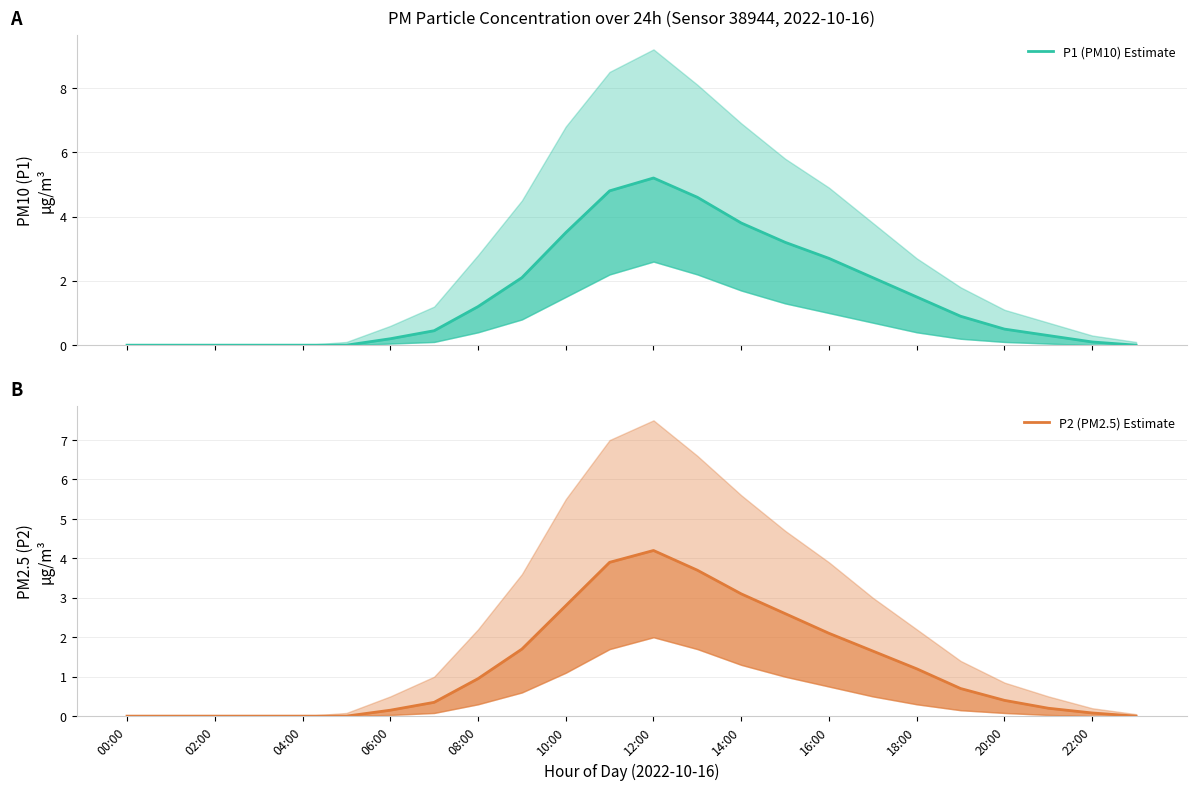

Reading left to right, transcribe all the data shown in this chart.

P1 (PM10) Estimate: 0.0	0.0	0.0	0.0	0.0	0.0	0.2	0.5	1.2	2.1	3.5	4.8	5.2	4.6	3.8	3.2	2.7	2.1	1.5	0.9	0.5	0.3	0.1	0.0
P2 (PM2.5) Estimate: 0.0	0.0	0.0	0.0	0.0	0.0	0.1	0.3	0.9	1.7	2.8	3.9	4.2	3.7	3.1	2.6	2.1	1.6	1.2	0.7	0.4	0.2	0.1	0.0